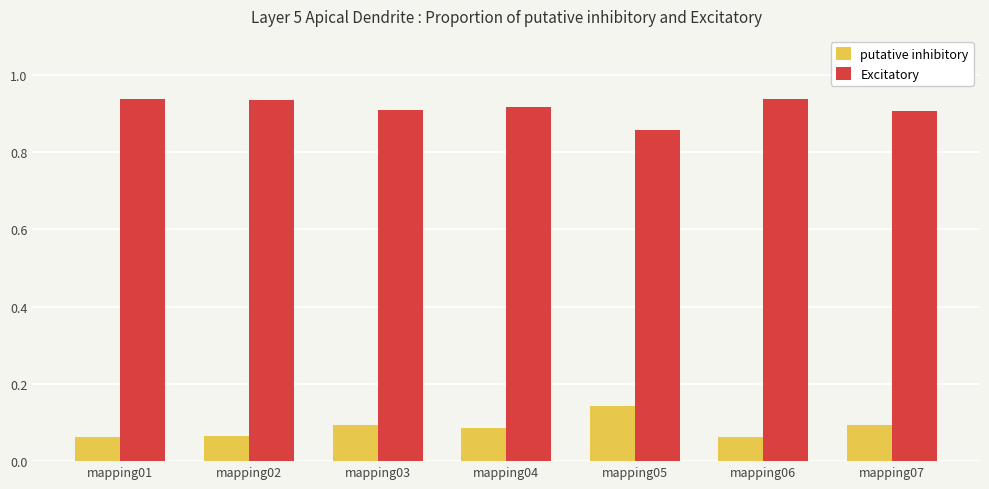

What is the total value across all series at mapping07?

1.0